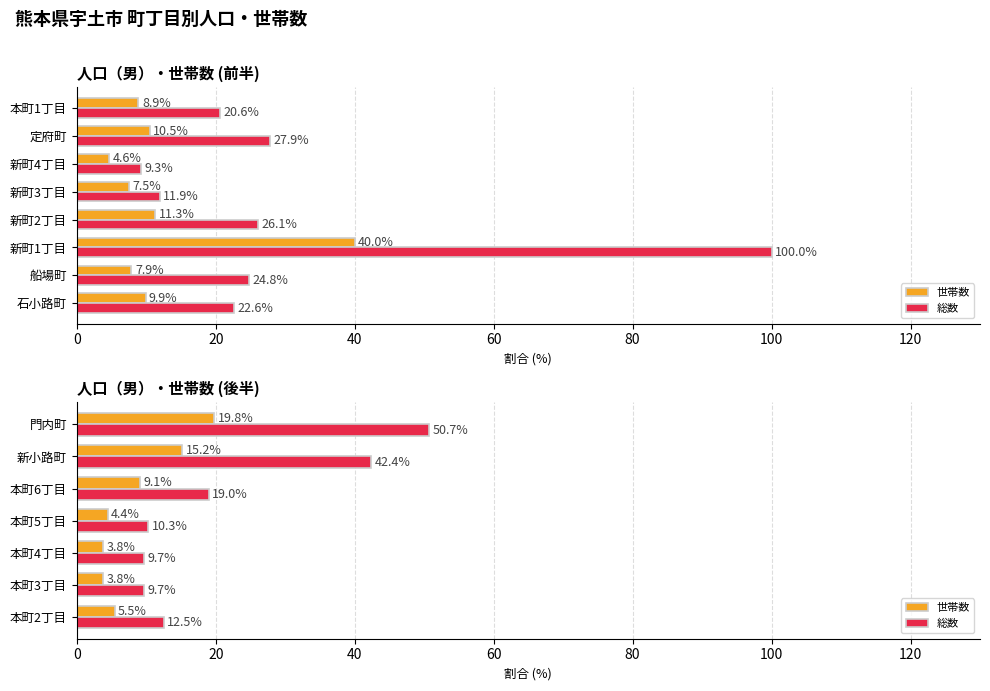

True or false: 世帯数 has a value of 32.2 at 門内町.

False